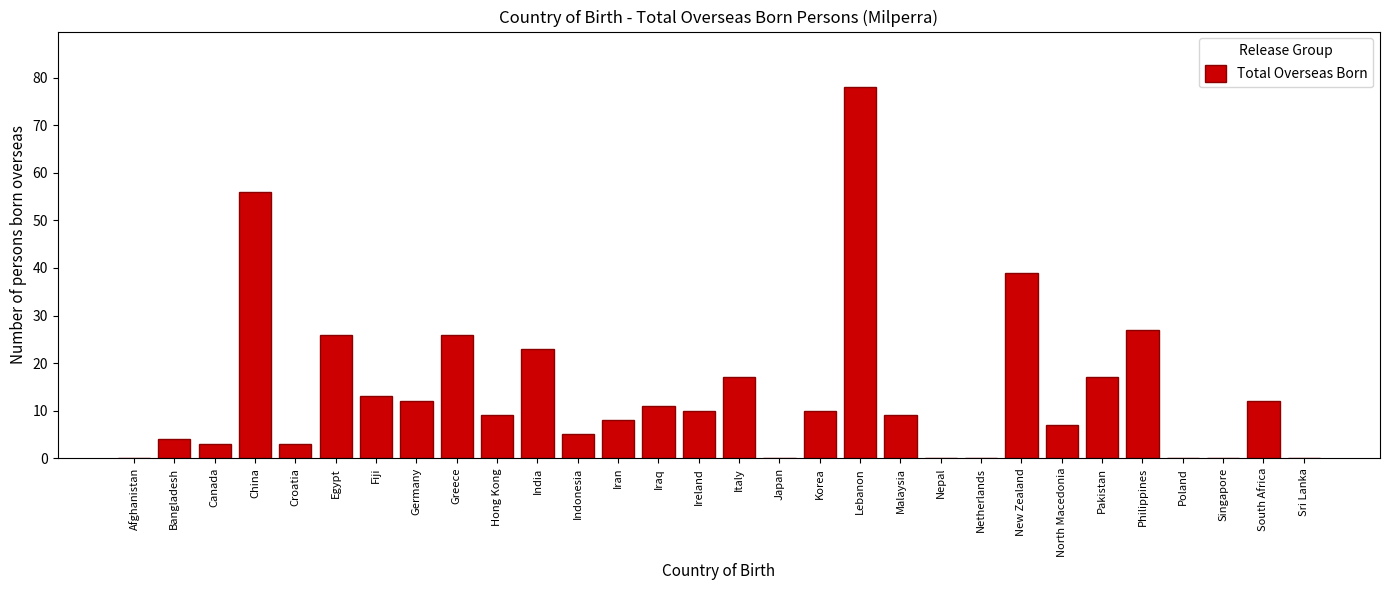

Reading right to left, what are all the values shown in this chart?

Sri Lanka=0	South Africa=12	Singapore=0	Poland=0	Philippines=27	Pakistan=17	North Macedonia=7	New Zealand=39	Netherlands=0	Nepal=0	Malaysia=9	Lebanon=78	Korea=10	Japan=0	Italy=17	Ireland=10	Iraq=11	Iran=8	Indonesia=5	India=23	Hong Kong=9	Greece=26	Germany=12	Fiji=13	Egypt=26	Croatia=3	China=56	Canada=3	Bangladesh=4	Afghanistan=0